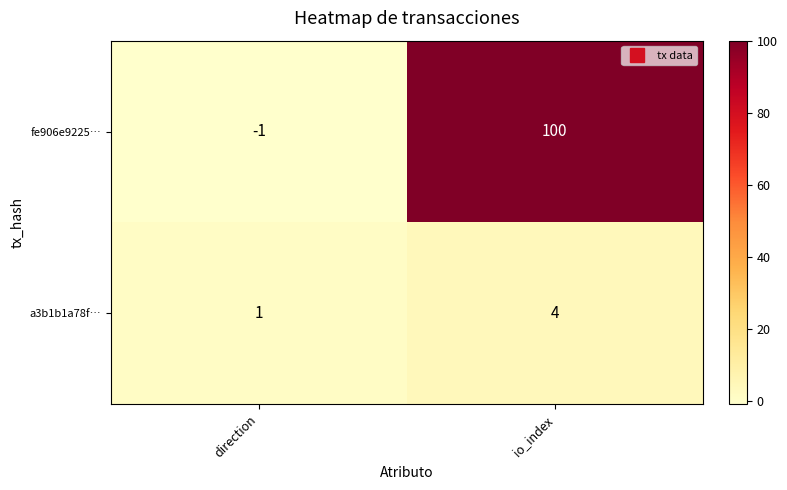

True or false: a3b1b1a78f… has a value of 6 at io_index.

False